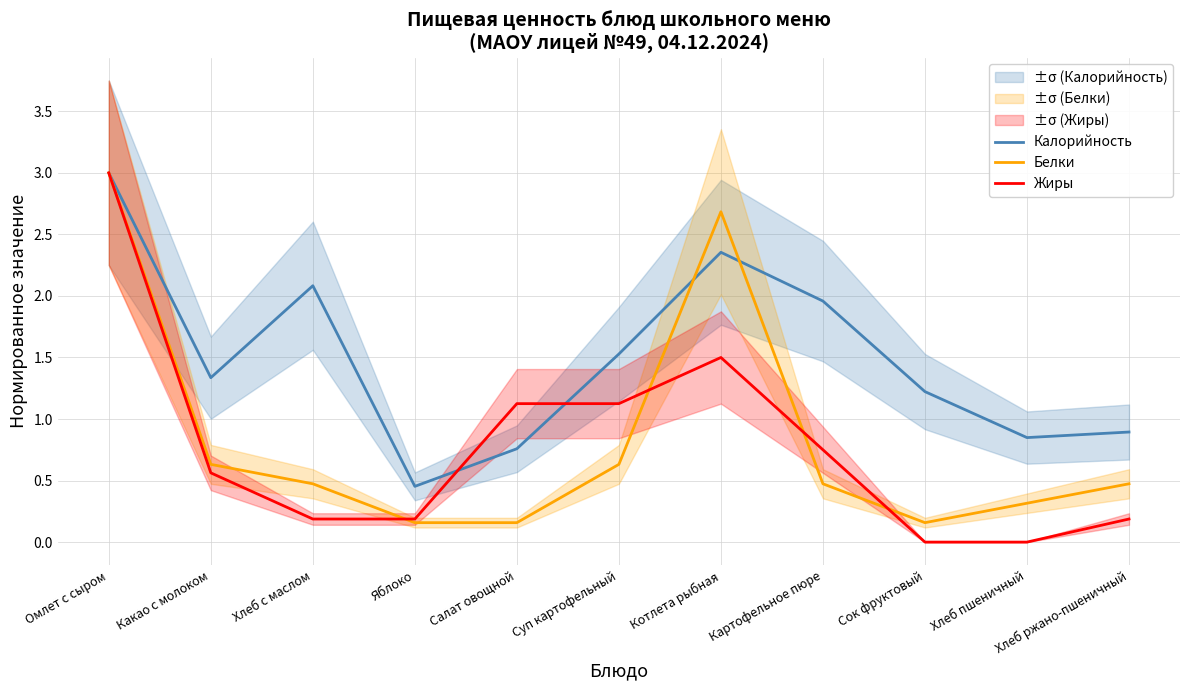

Reading left to right, list all the values displayed in this chart.

Калорийность: Омлет с сыром=3.0	Какао с молоком=1.3	Хлеб с маслом=2.1	Яблоко=0.5	Салат овощной=0.8	Суп картофельный=1.5	Котлета рыбная=2.4	Картофельное пюре=2.0	Сок фруктовый=1.2	Хлеб пшеничный=0.8	Хлеб ржано-пшеничный=0.9
Белки: Омлет с сыром=3.0	Какао с молоком=0.6	Хлеб с маслом=0.5	Яблоко=0.2	Салат овощной=0.2	Суп картофельный=0.6	Котлета рыбная=2.7	Картофельное пюре=0.5	Сок фруктовый=0.2	Хлеб пшеничный=0.3	Хлеб ржано-пшеничный=0.5
Жиры: Омлет с сыром=3.0	Какао с молоком=0.6	Хлеб с маслом=0.2	Яблоко=0.2	Салат овощной=1.1	Суп картофельный=1.1	Котлета рыбная=1.5	Картофельное пюре=0.8	Сок фруктовый=0.0	Хлеб пшеничный=0.0	Хлеб ржано-пшеничный=0.2